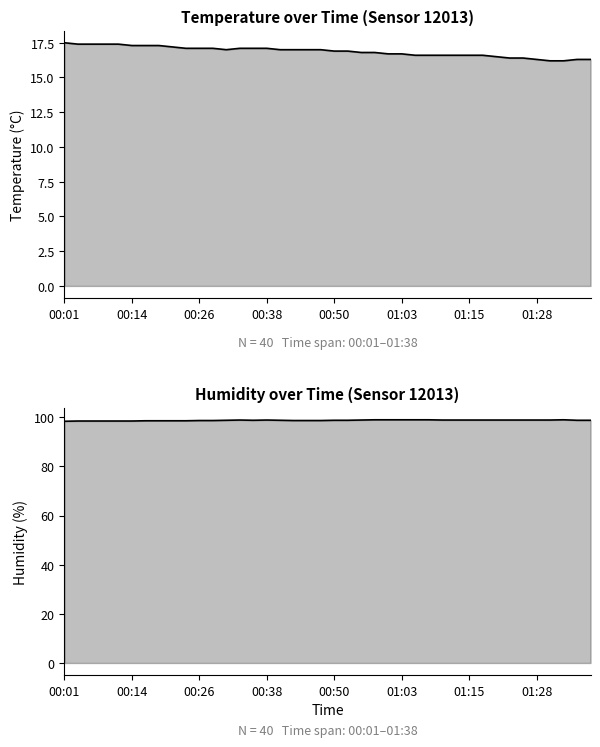

What is the minimum value for humidity?

98.4